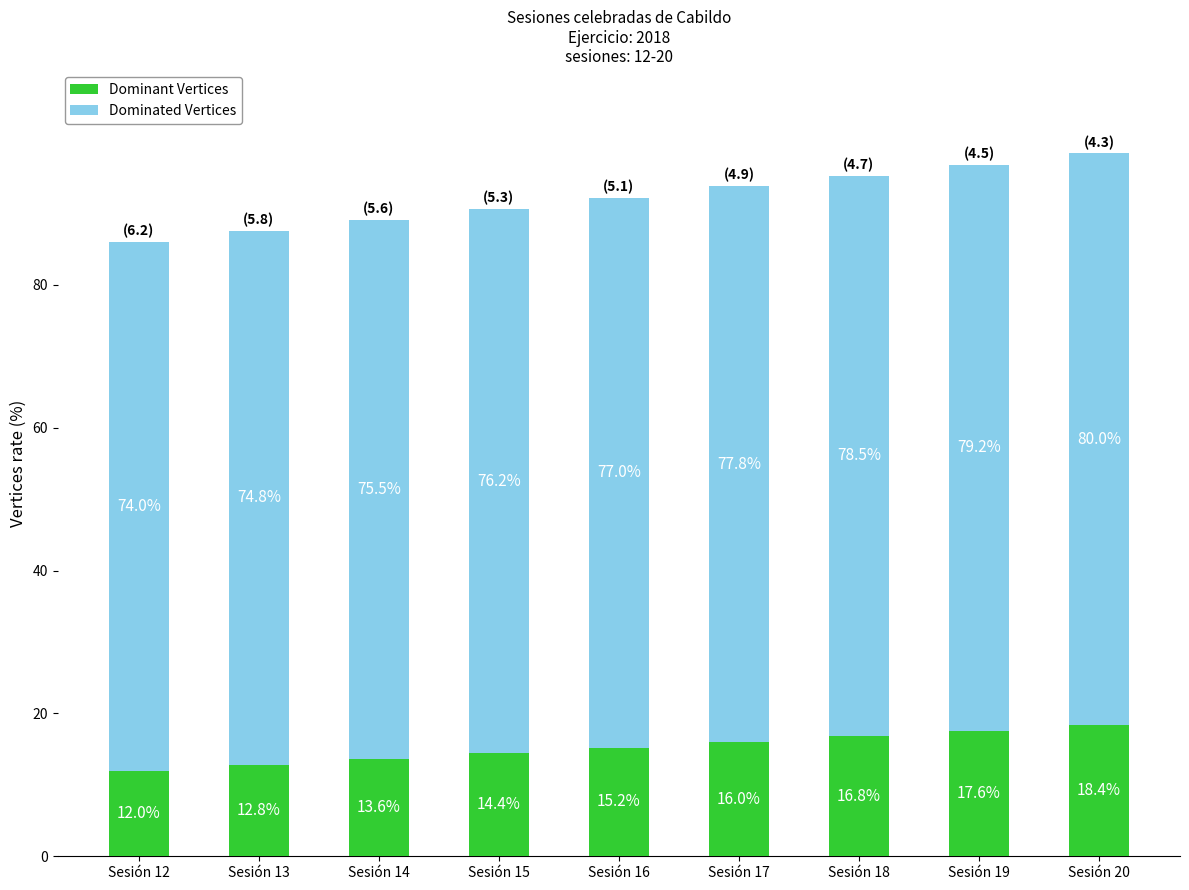

What is the total value across all series at Sesión 12?

86.0